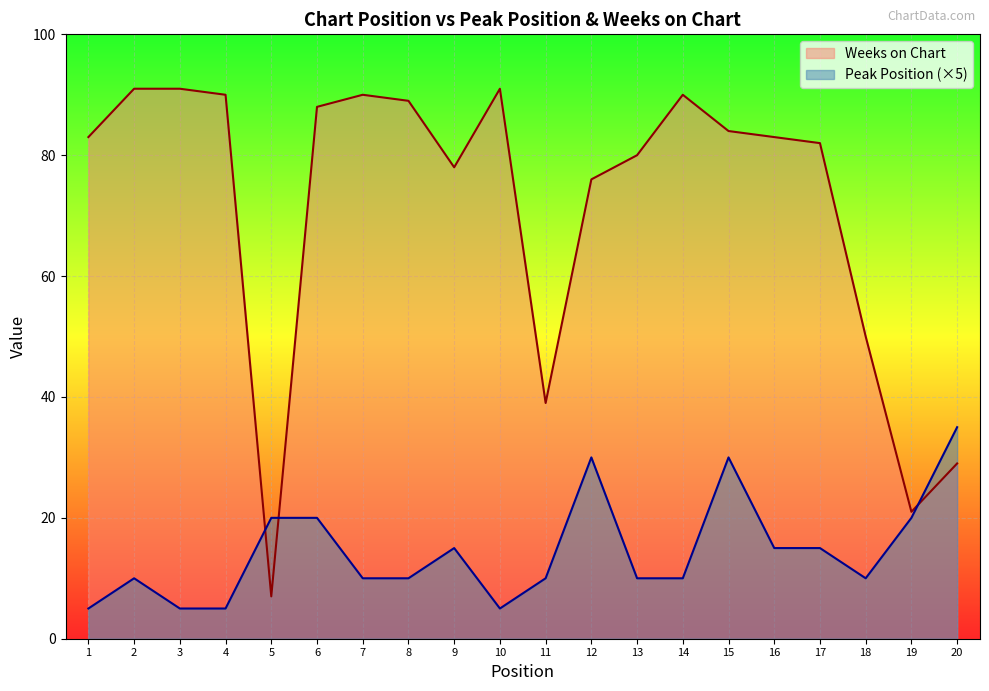

Reading left to right, what are all the values shown in this chart?

Peak Position: 5	10	5	5	20	20	10	10	15	5	10	30	10	10	30	15	15	10	20	35
Weeks on Chart: 83	91	91	90	7	88	90	89	78	91	39	76	80	90	84	83	82	50	21	29